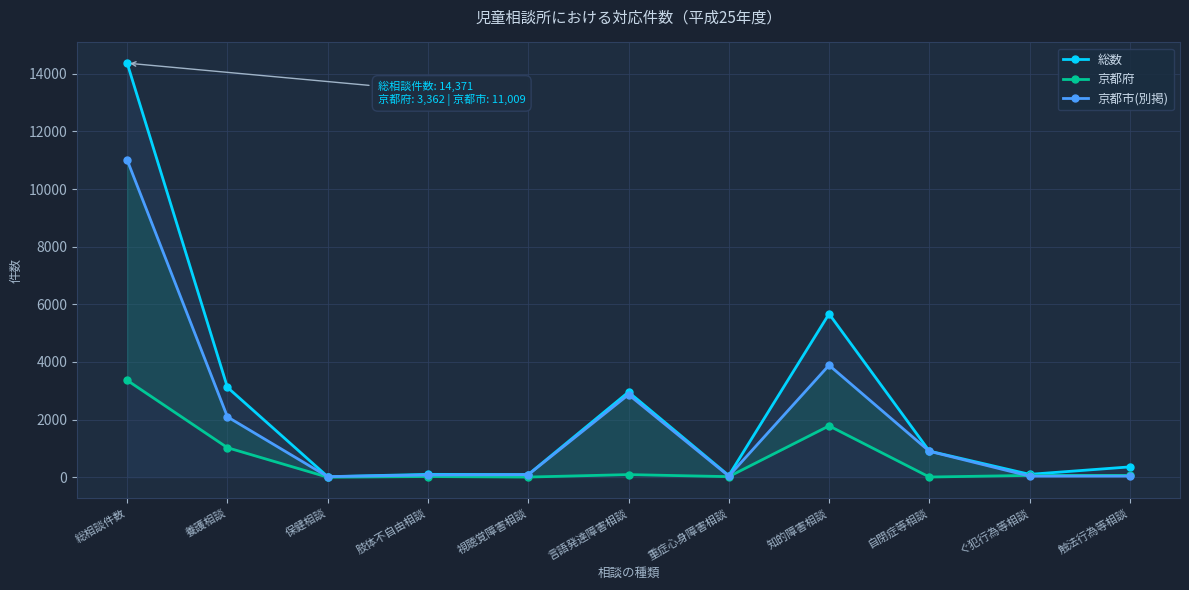

What is the difference between the 京都市(別掲) values at 肢体不自由相談 and 触法行為等相談?

39